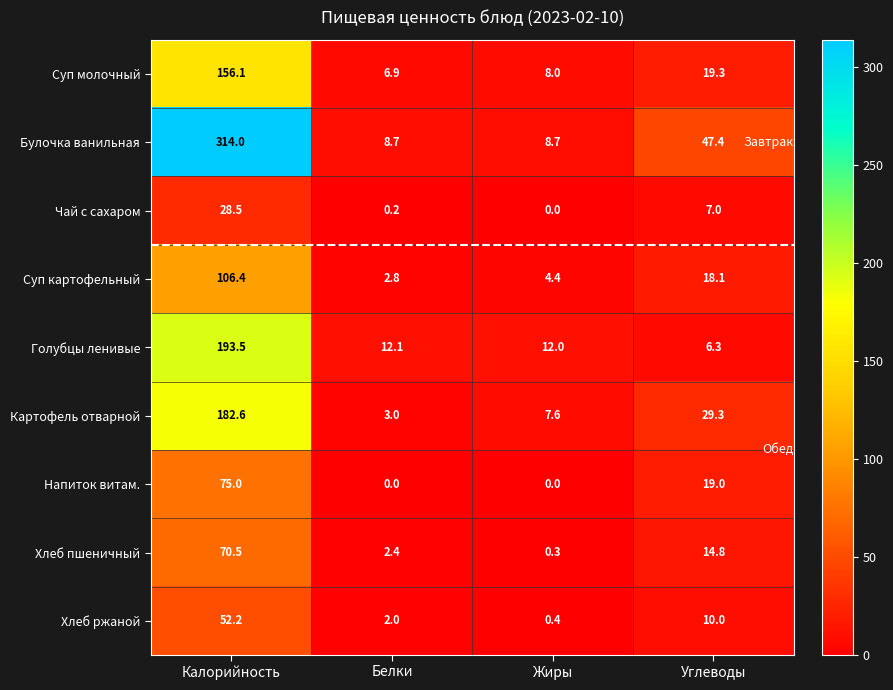

Which category has the highest value in the Чай с сахаром series?

Калорийность